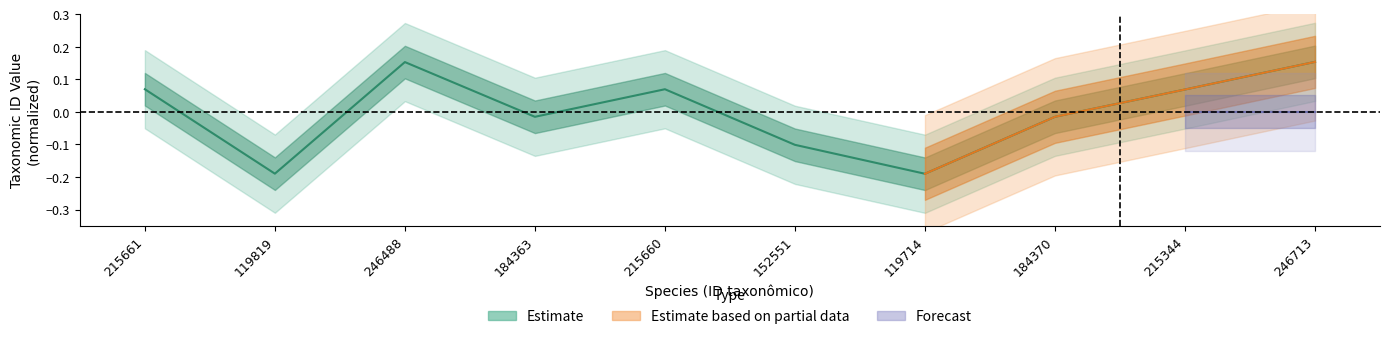

Rank the categories by value from lowest to highest.

119714, 119819, 152551, 184363, 184370, 215344, 215660, 215661, 246488, 246713